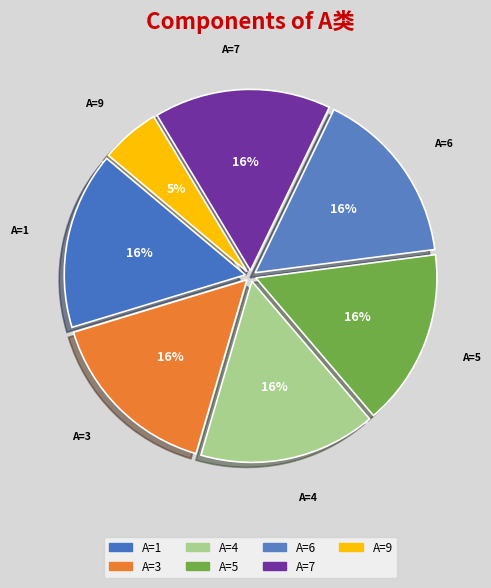

Count the number of slices in the pie.

7